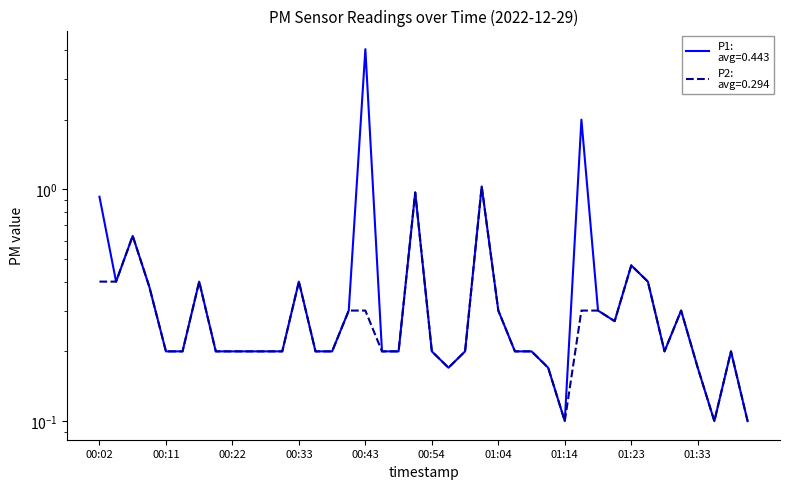

How many lines are shown in the chart?

2